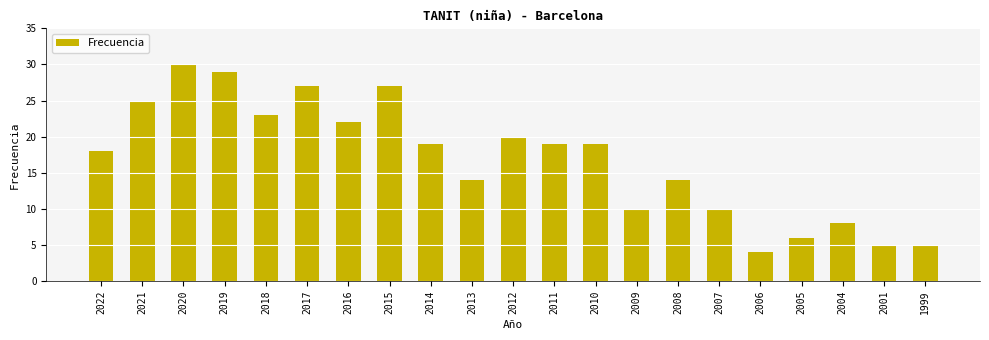

The chart shows a value of 17 at 2015. True or false?

False